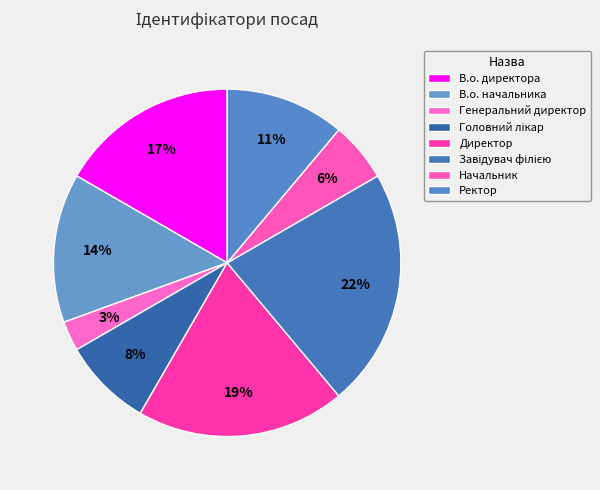

True or false: В.о. начальника accounts for 14% of the total.

True